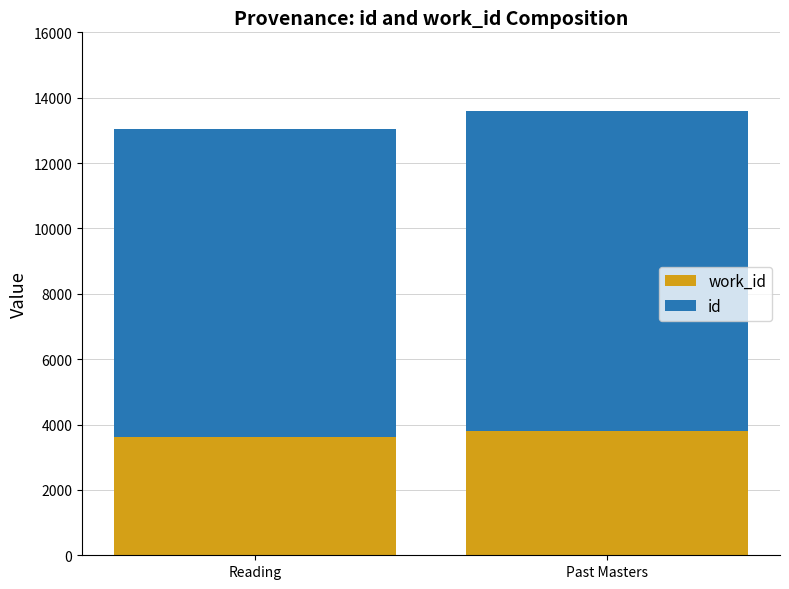

What is the total value across all series at Past Masters?

13581